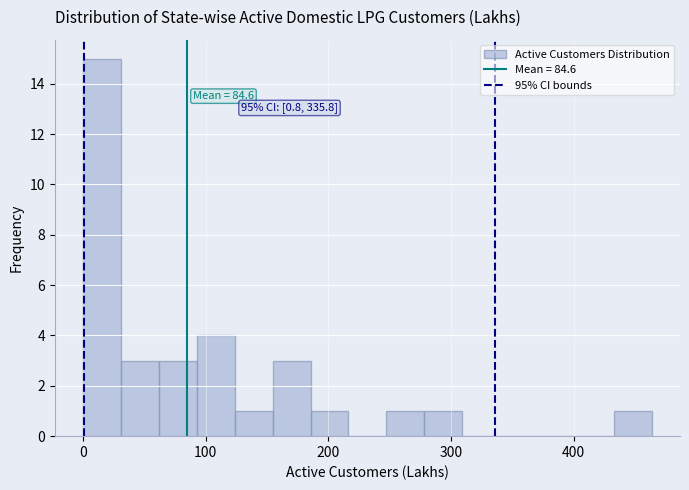

Read against the x-axis, roughly where is the centre of the tallest bar?

20